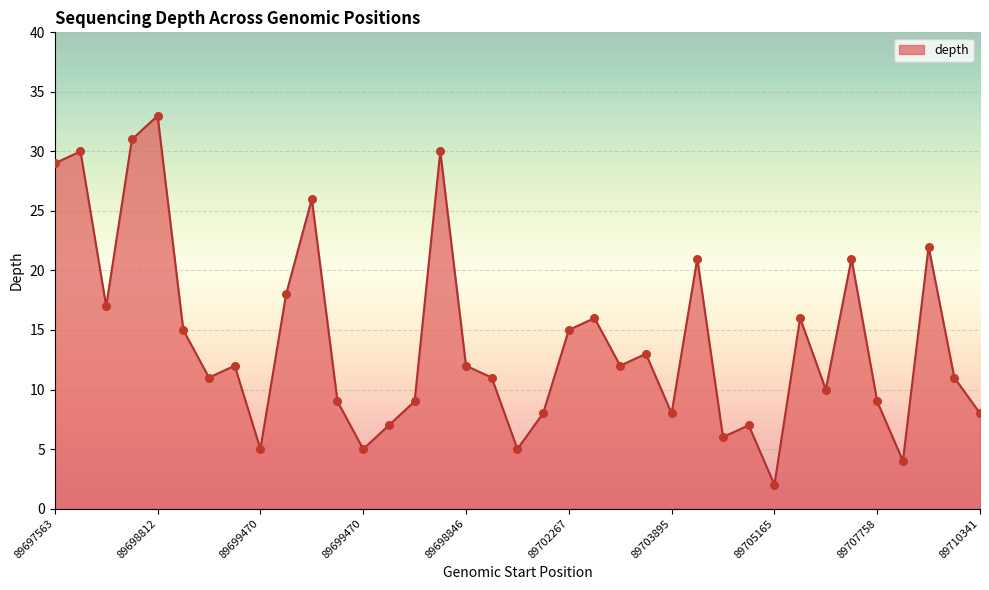

What is the maximum value shown in the chart?

33